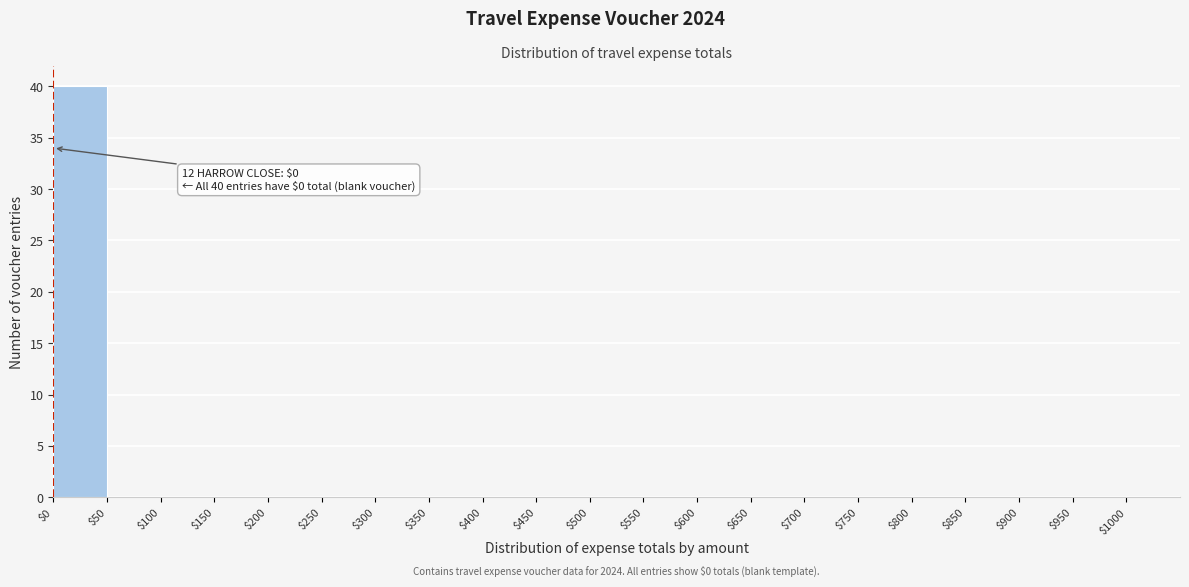

Which range on the x-axis has the tallest bar?

0 to 50